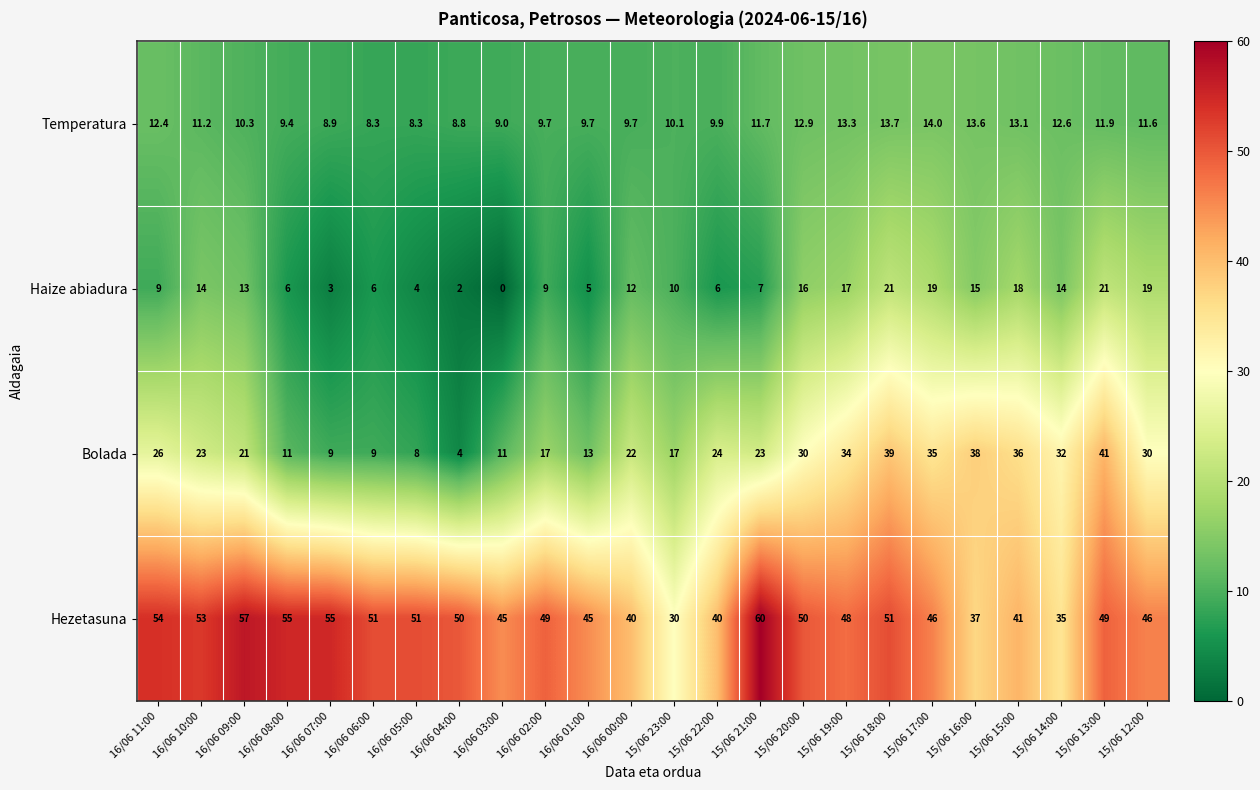

Which series has the widest spread of values?

Bolada